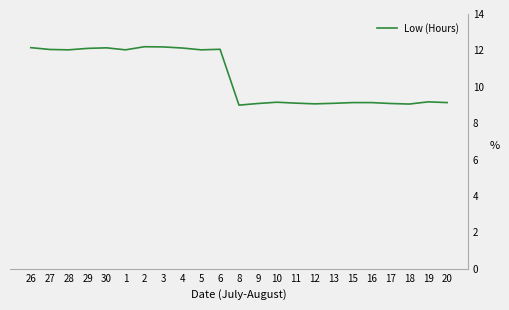

Where does the data first go above 9?

26